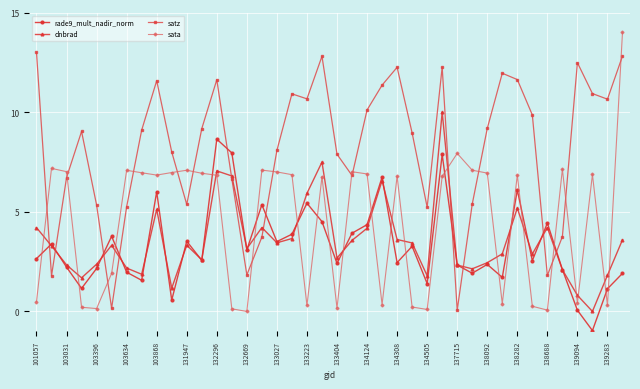

What is the difference between the maximum and second lowest values in the rade9_mult_nadir_norm series?

8.6